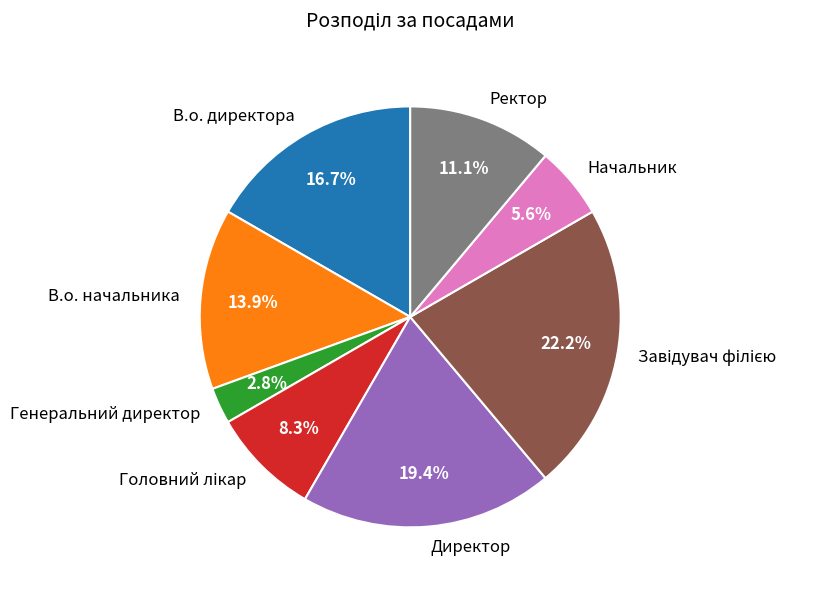

What percentage is NOT represented by Ректор?

88.9%